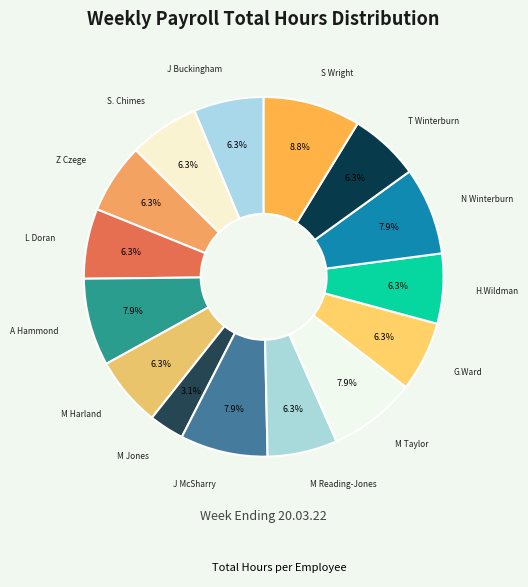

How many slices are in this pie chart?

15